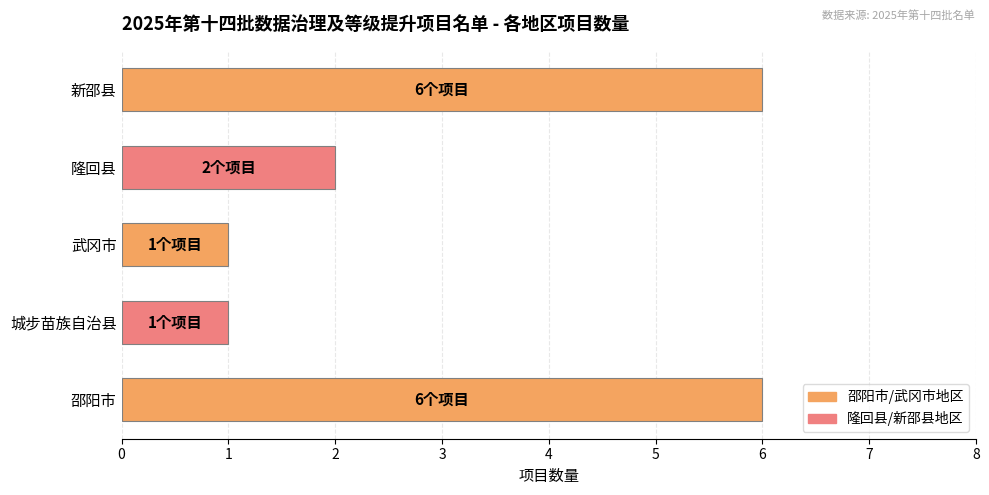

Count the number of categories in the chart.

5